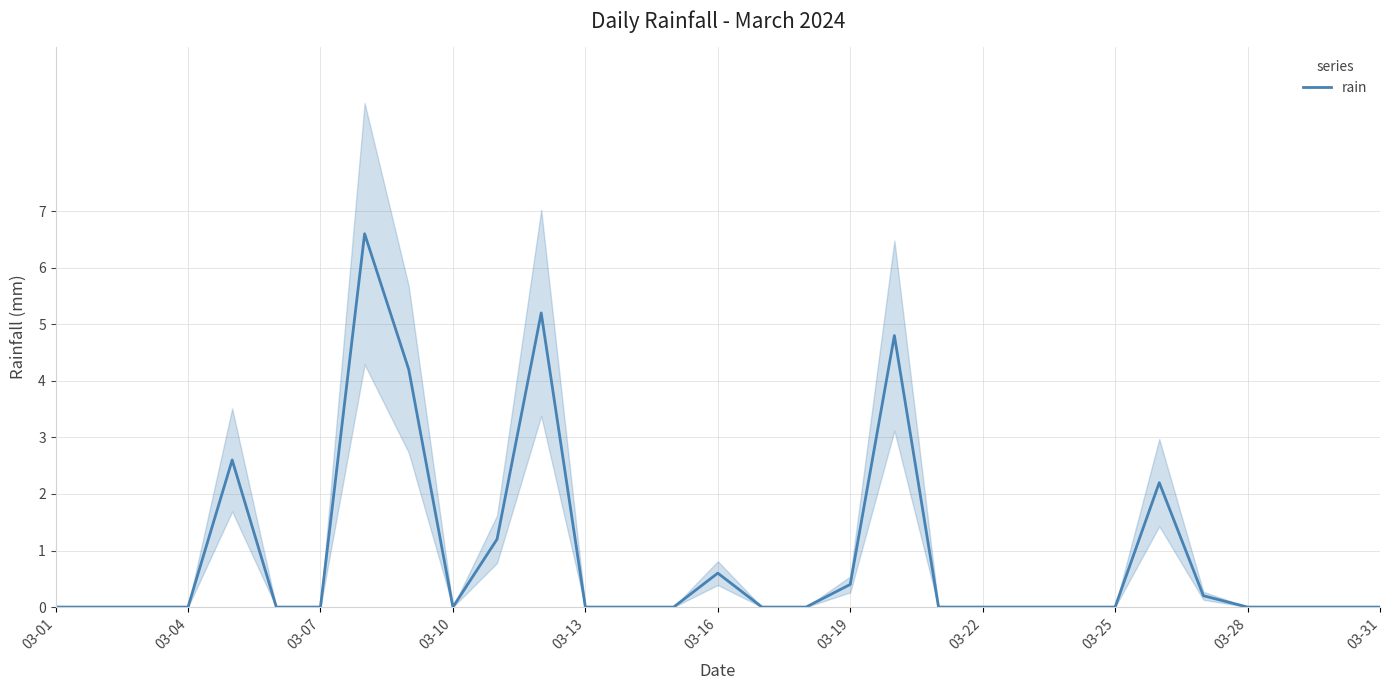

Reading left to right, list all the values displayed in this chart.

0.0	0.0	0.0	0.0	2.6	0.0	0.0	6.6	4.2	0.0	1.2	5.2	0.0	0.0	0.0	0.6	0.0	0.0	0.4	4.8	0.0	0.0	0.0	0.0	0.0	2.2	0.2	0.0	0.0	0.0	0.0